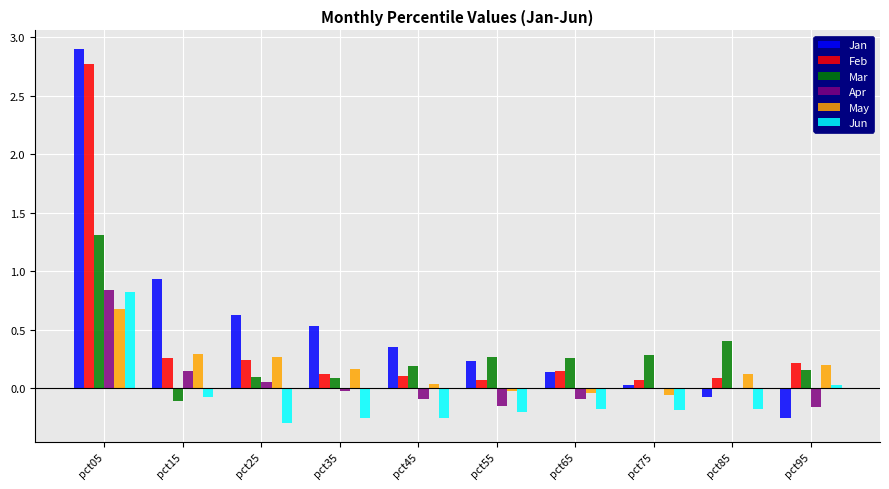

At which category is the sum across all series the highest?

pct05